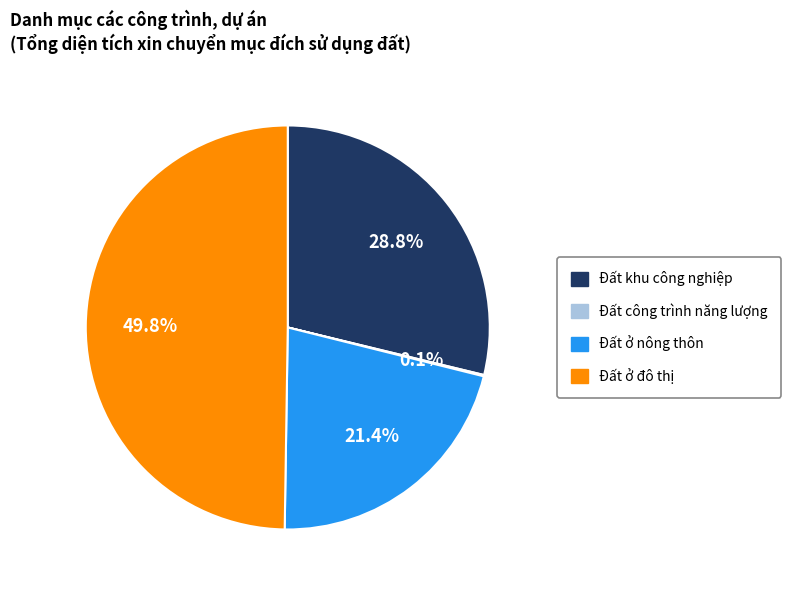

Is Đất khu công nghiệp the majority of the pie?

No